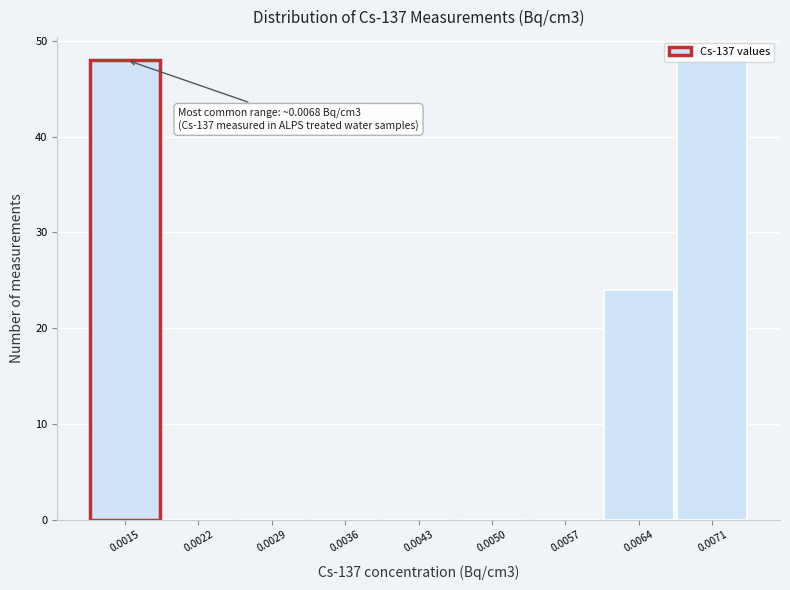

What is the greatest value displayed?

48